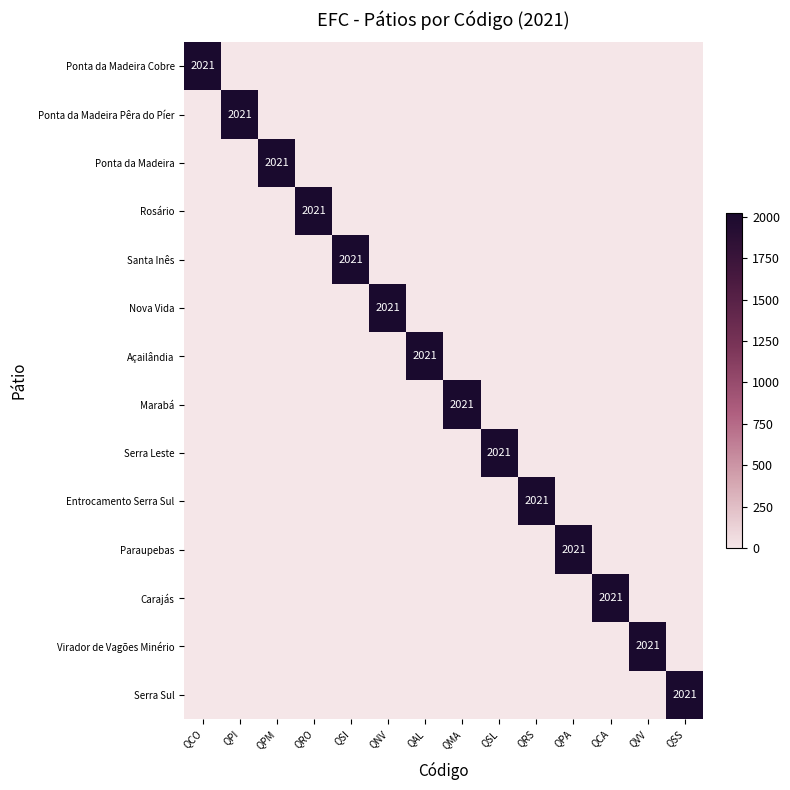

Between QPI and QCA, which is larger?

QPI